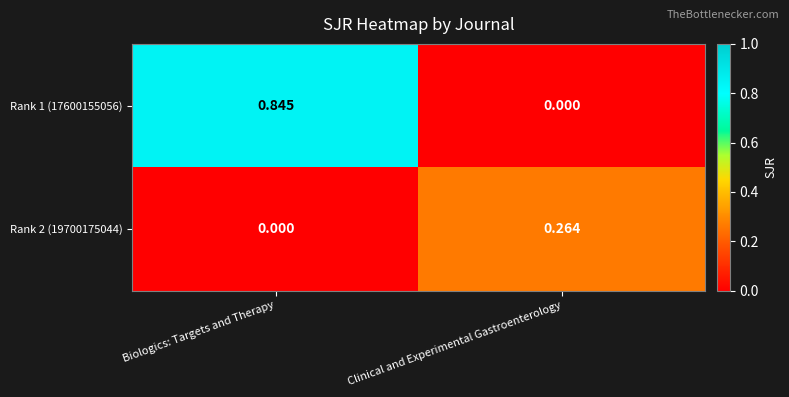

At which label does Rank 1 (17600155056) reach its minimum?

Clinical and Experimental Gastroenterology